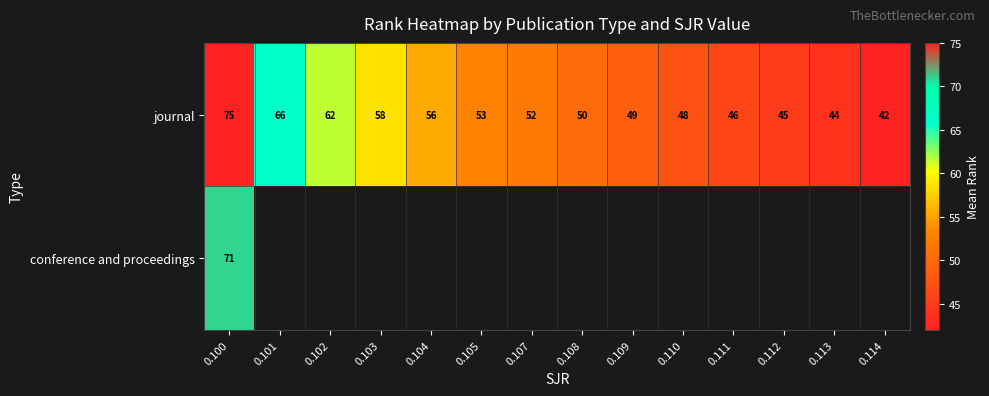

What is the lowest value of the journal series?

42